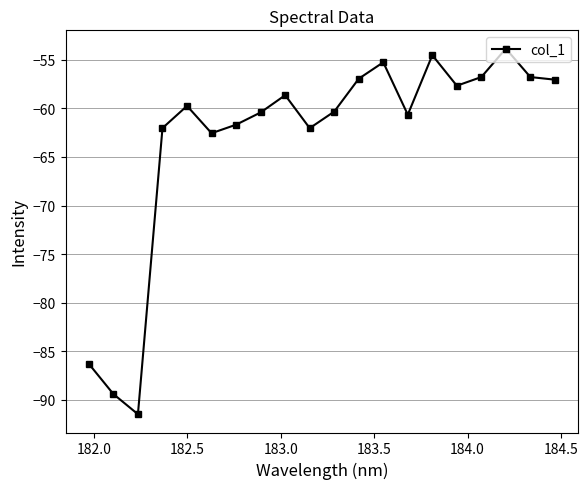

Does the chart display data point markers on the line(s)?

Yes